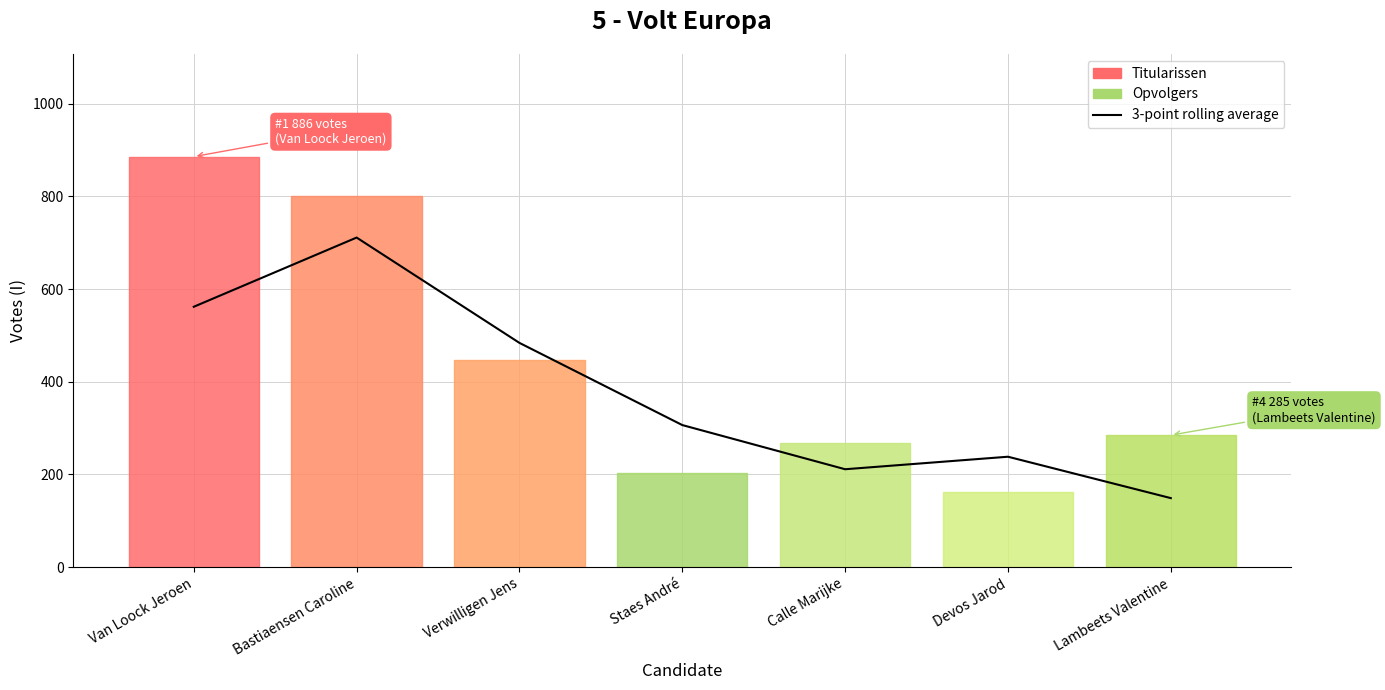

What is the difference between the values at Bastiaensen Caroline and Verwilligen Jens?

227.3